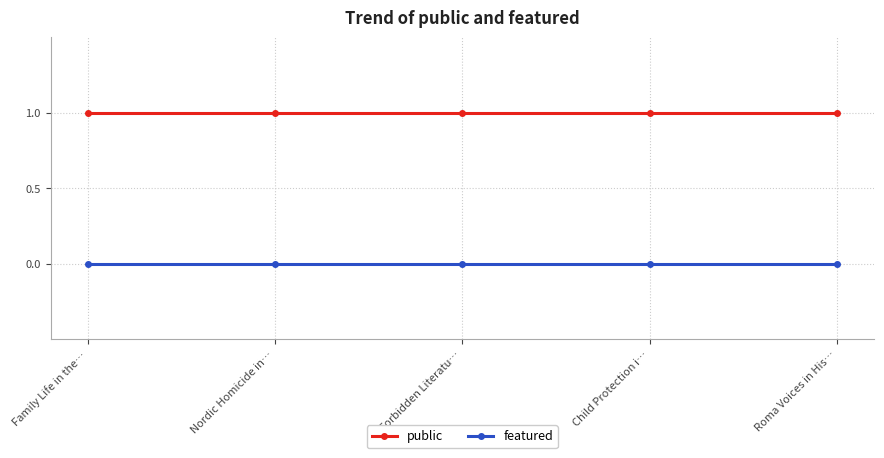

What is the sum of the public values at Nordic Homicide in… and Child Protection i…?

2